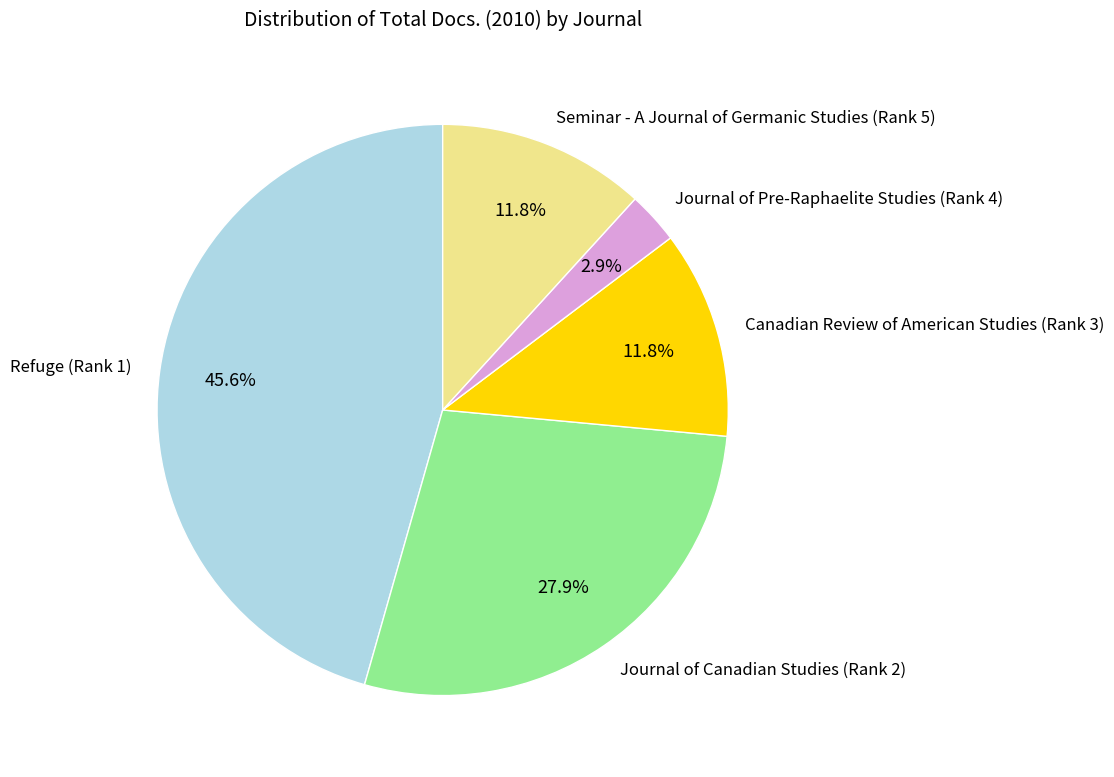

Combined, do Refuge (Rank 1) and Seminar - A Journal of Germanic Studies (Rank 5) account for over 50%?

Yes